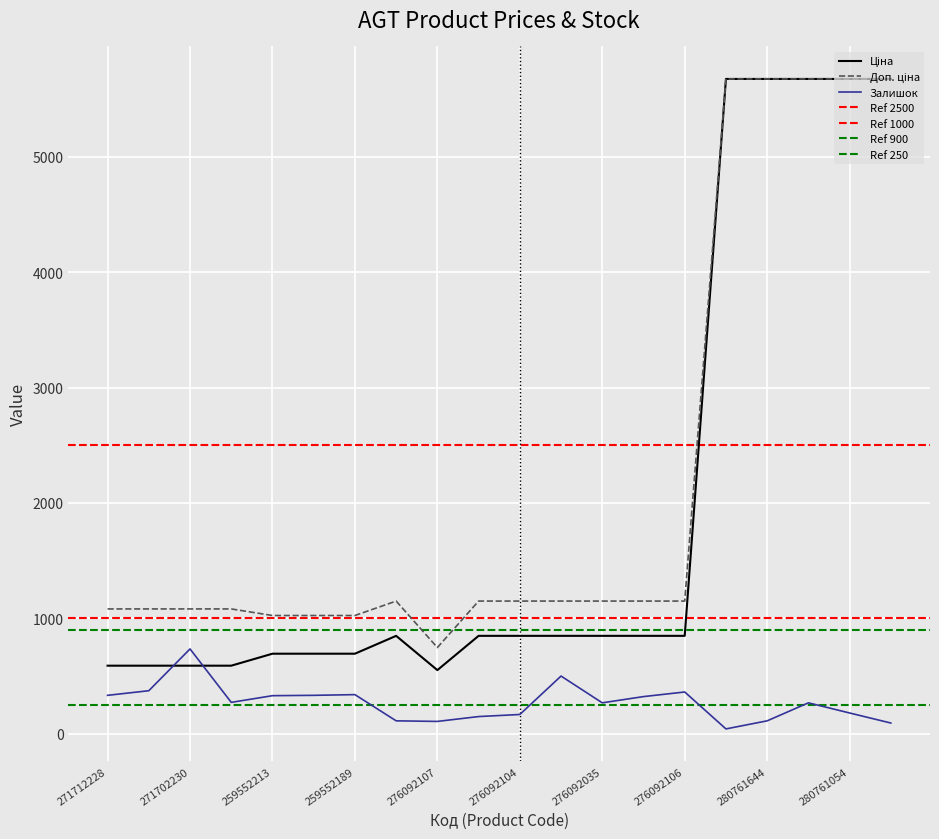

Count the number of data series in this chart.

3